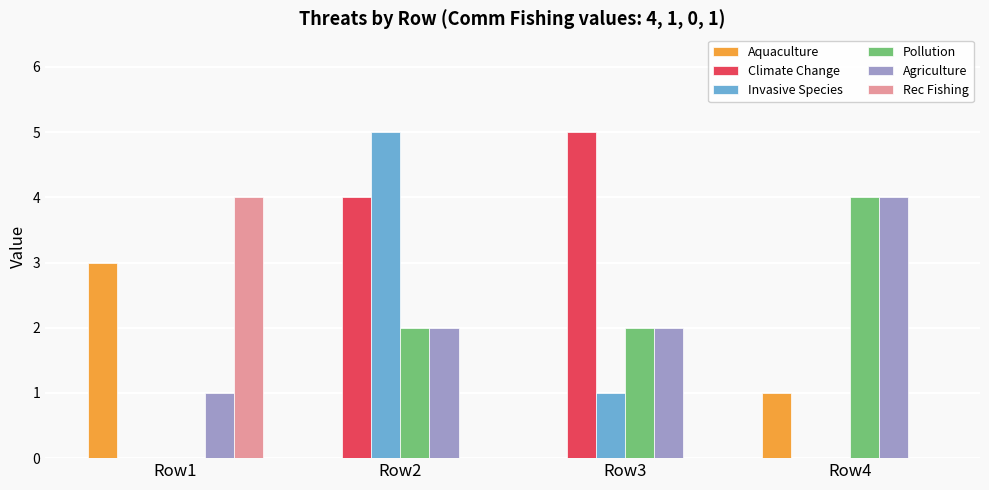

What is the sum of the Agriculture values at Row2 and Row4?

6